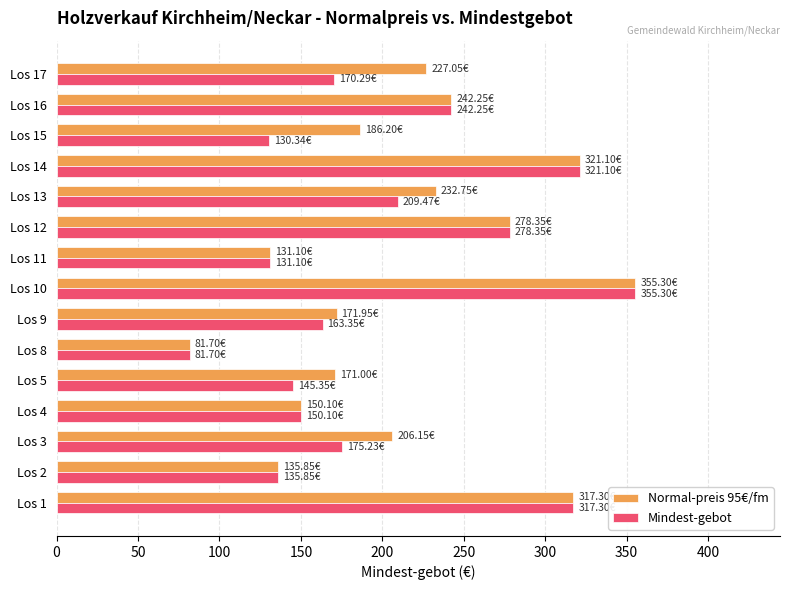

What is the highest value of the Normal-preis 95€/fm series?

355.3